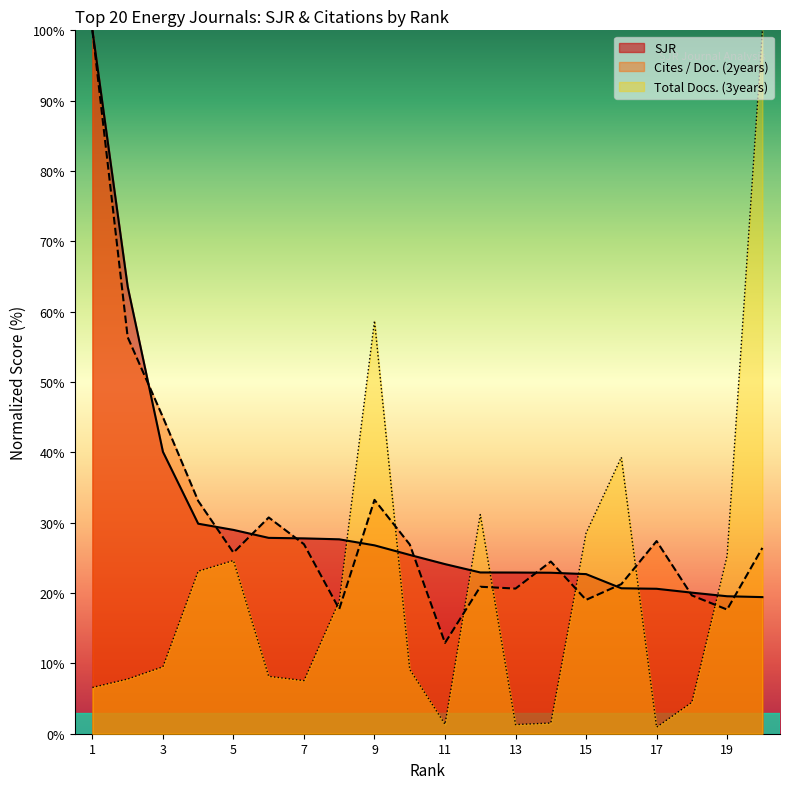

Between 7 and 20, which series saw the biggest shift?

Total Docs. (3years) normalized